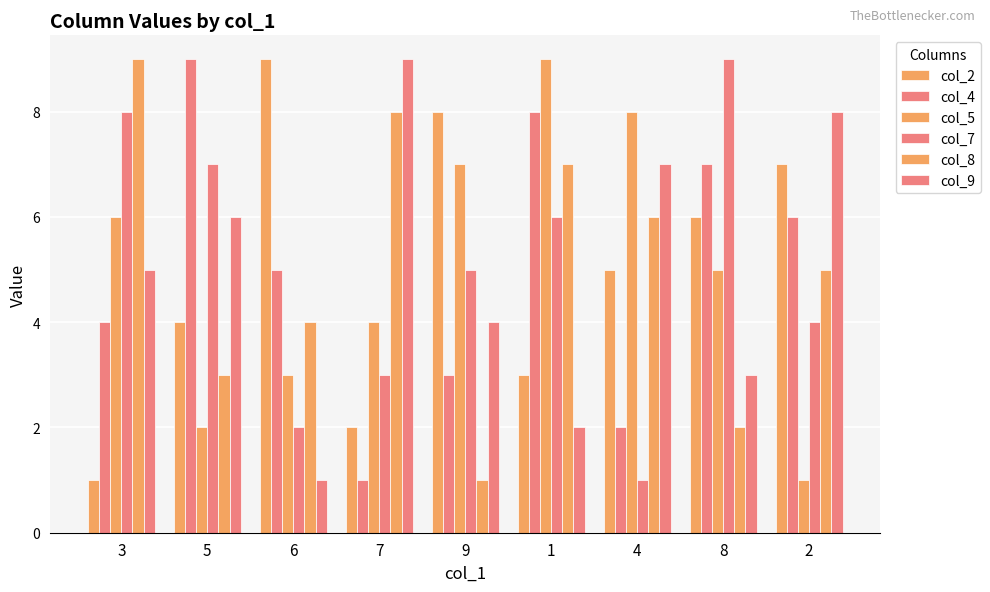

True or false: col_5 has a value of 7 at 9.

True